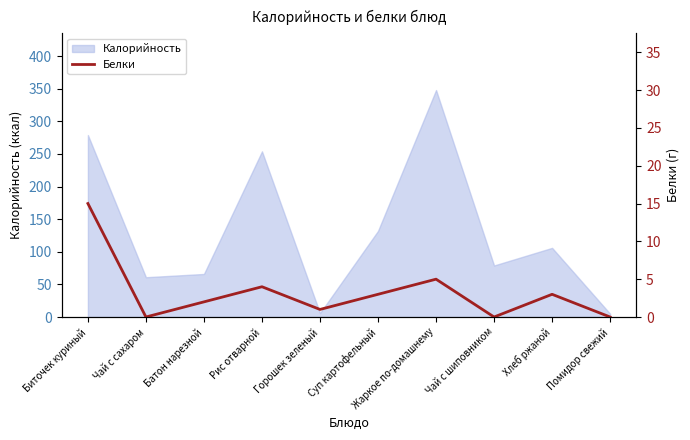

What is the maximum value for Калорийность?

348